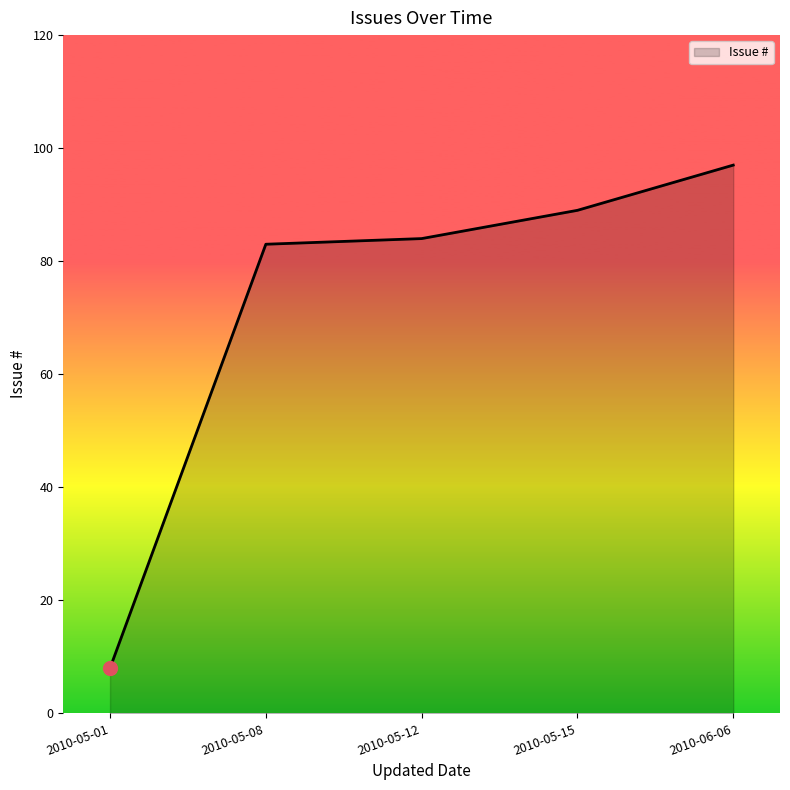

What position from the right is 2010-05-08?

4